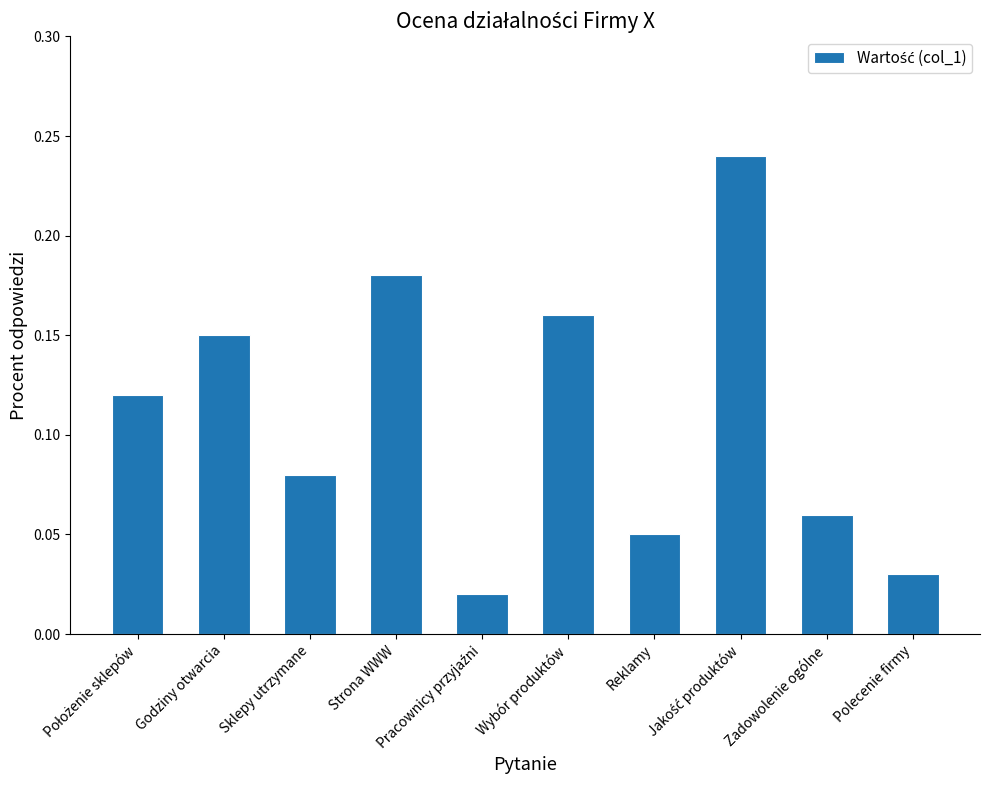

What is the sum of all values?

1.1